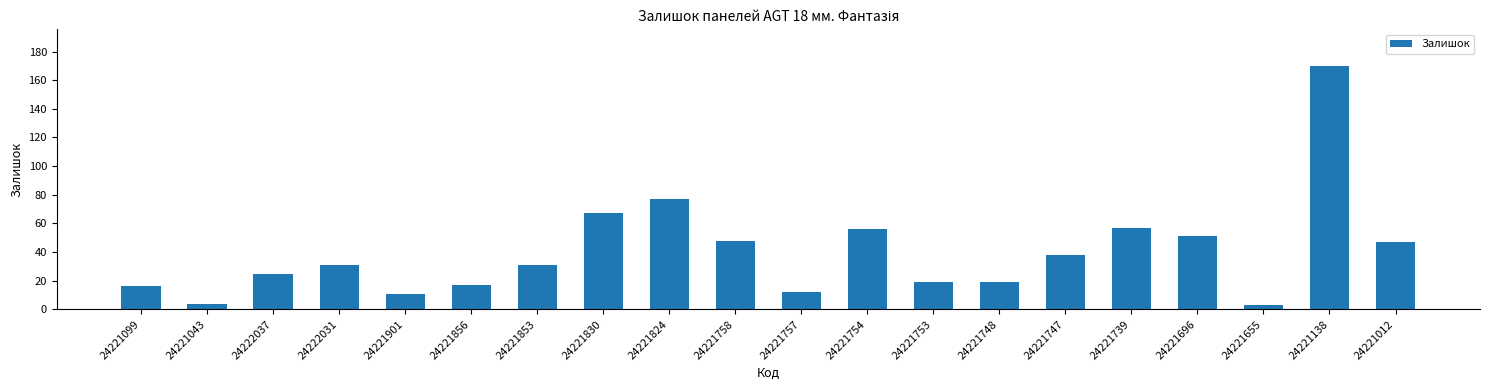

True or false: the data shows 20 at 24221757.

False